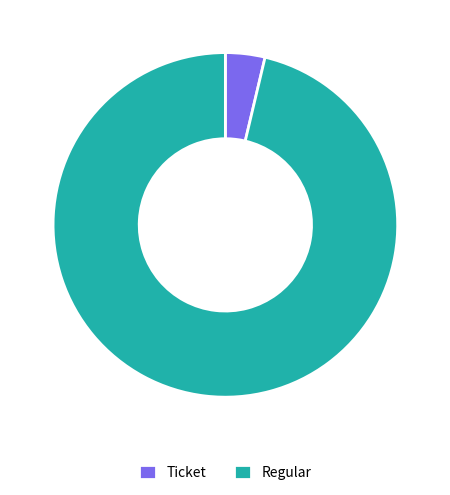

Count the number of slices in the pie.

2